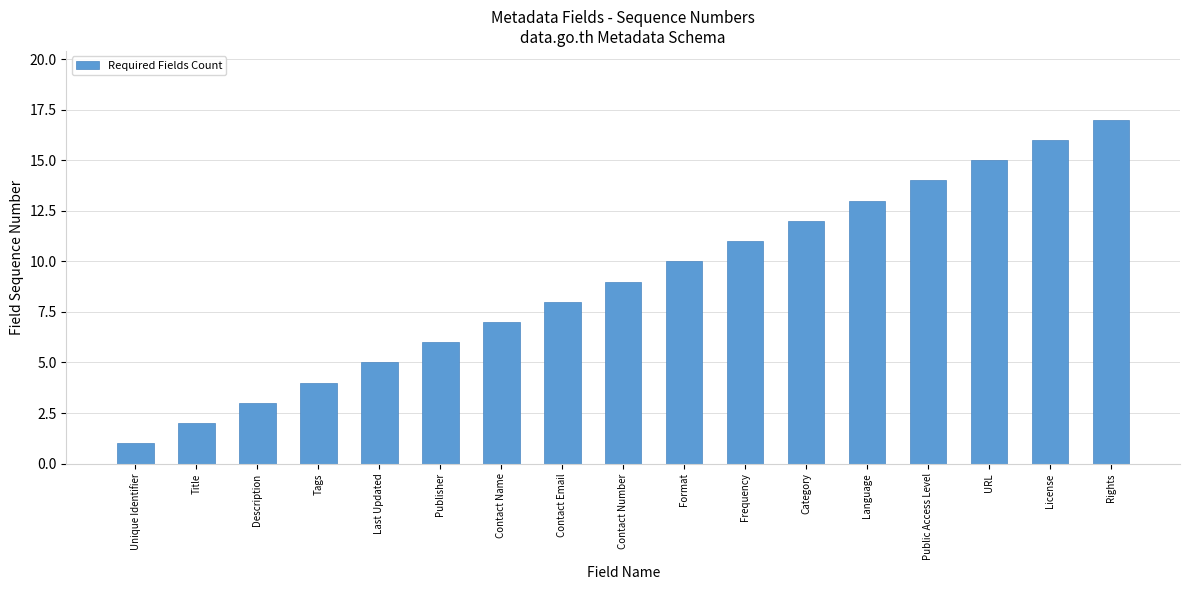

How many bars are there in total?

17